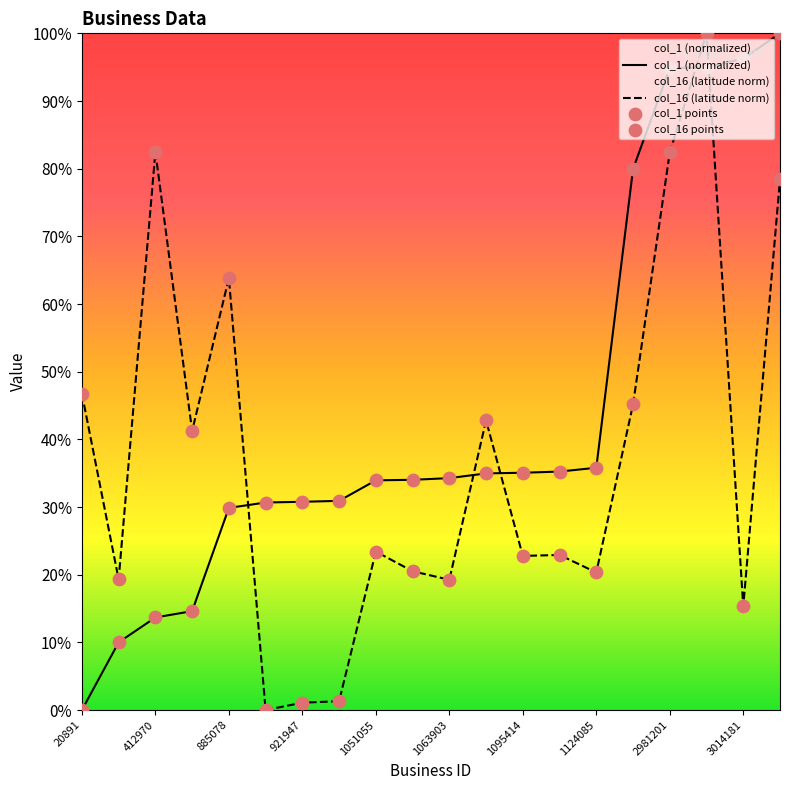

Which series has the largest total across all categories?

col_1 (normalized)